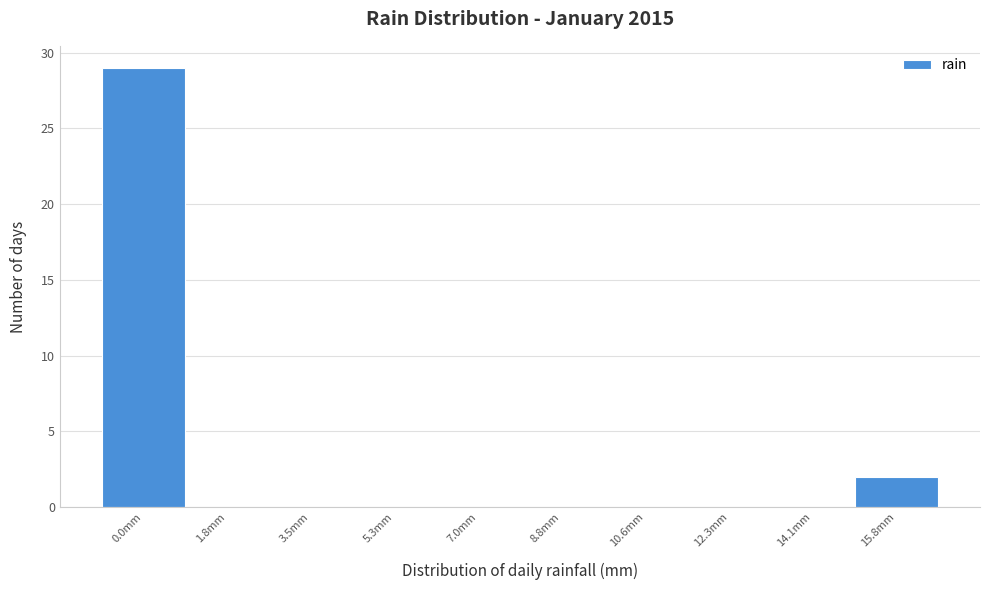

Reading right to left, what are all the values shown in this chart?

15.8mm=2	14.1mm=0	12.3mm=0	10.6mm=0	8.8mm=0	7.0mm=0	5.3mm=0	3.5mm=0	1.8mm=0	0.0mm=29